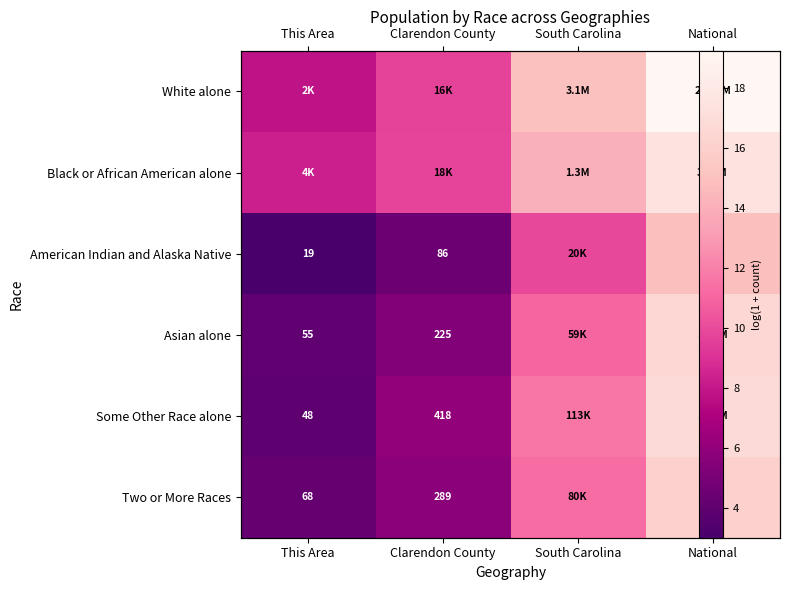

What value does the White alone series have at National?

19.2